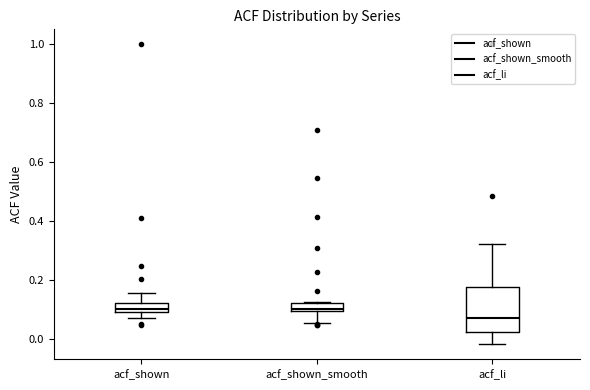

Where is the upper edge of the box for acf_shown on the y-axis? The values are not printed on the chart, so give them approximately, as read against the axis.

0.12